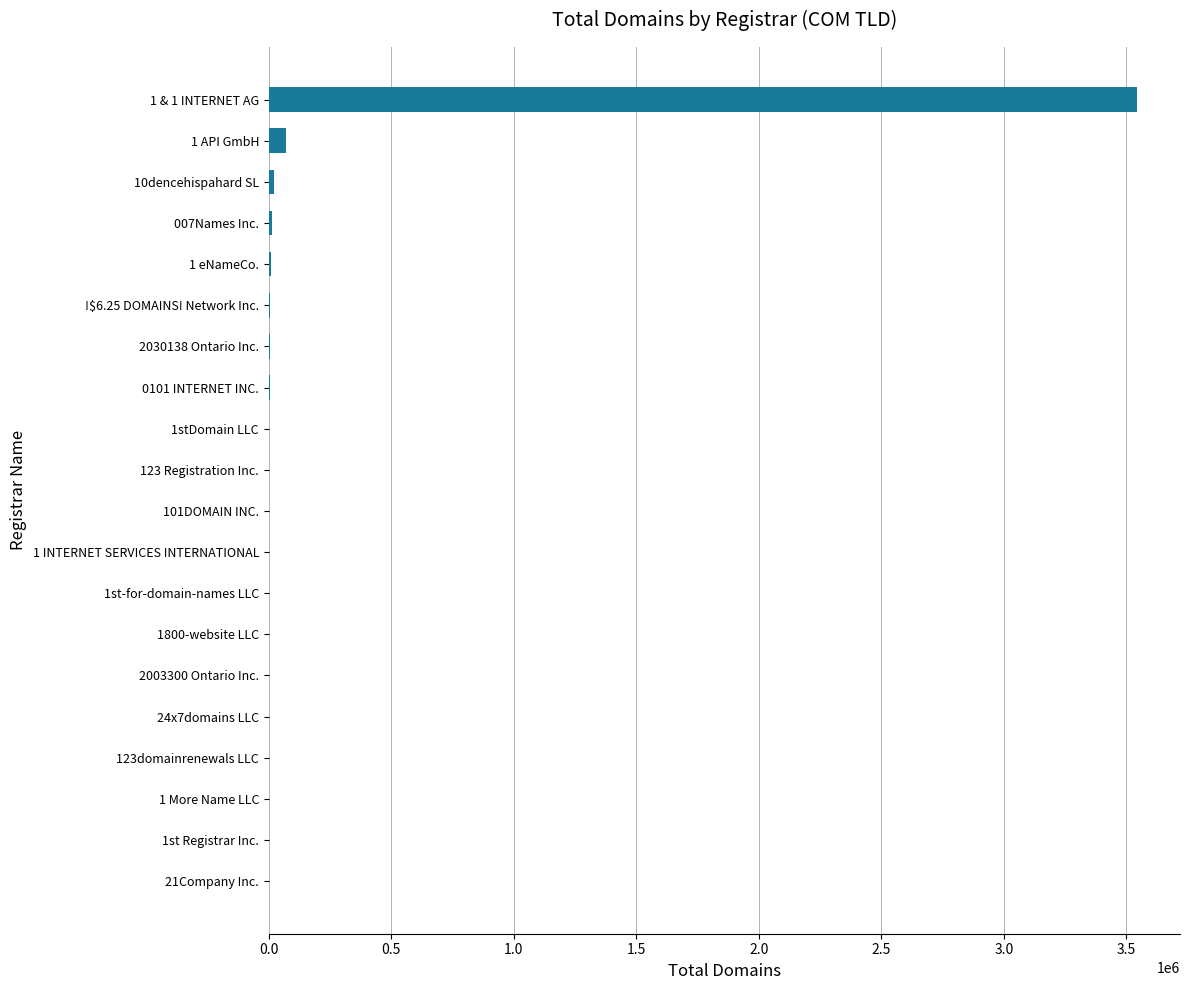

The chart shows a value of 253 at 2003300 Ontario Inc.. True or false?

True